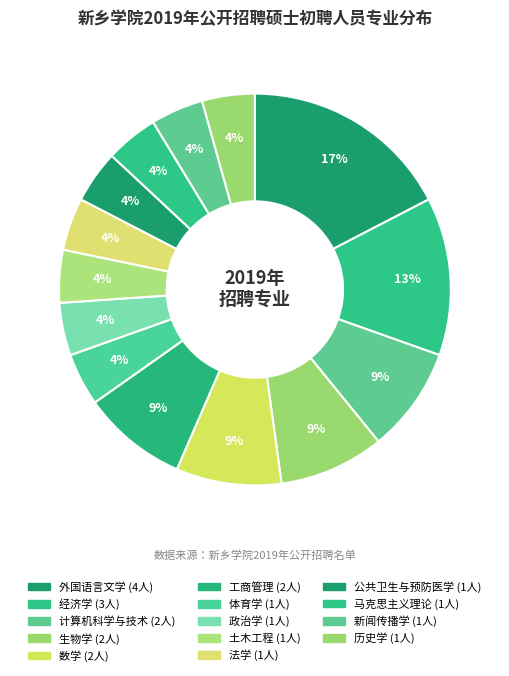

How many segments does this pie chart have?

14